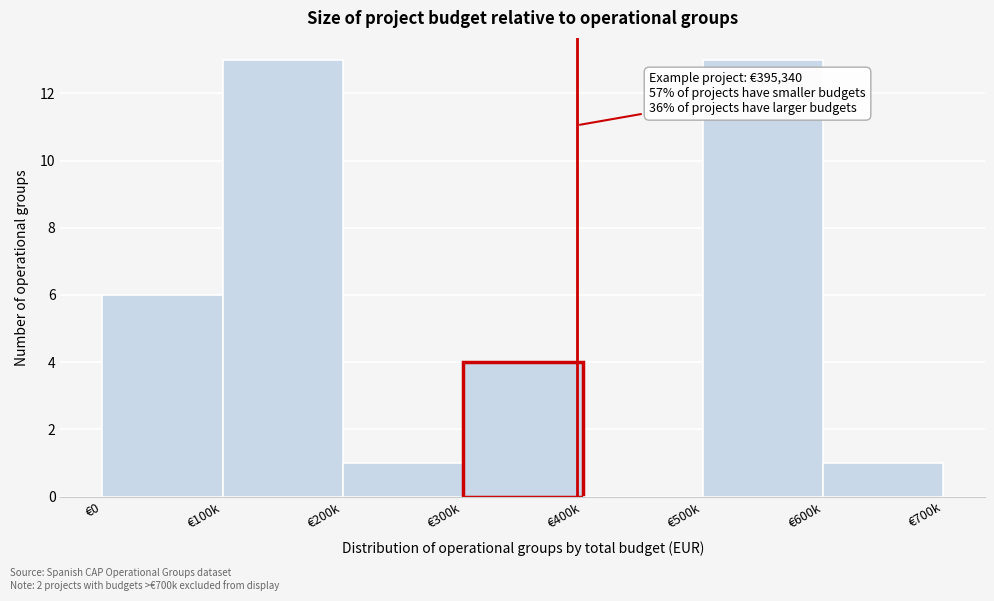

Reading right to left, transcribe all the data shown in this chart.

€600k=1	€500k=13	€400k=0	€300k=4	€200k=1	€100k=13	€0=6